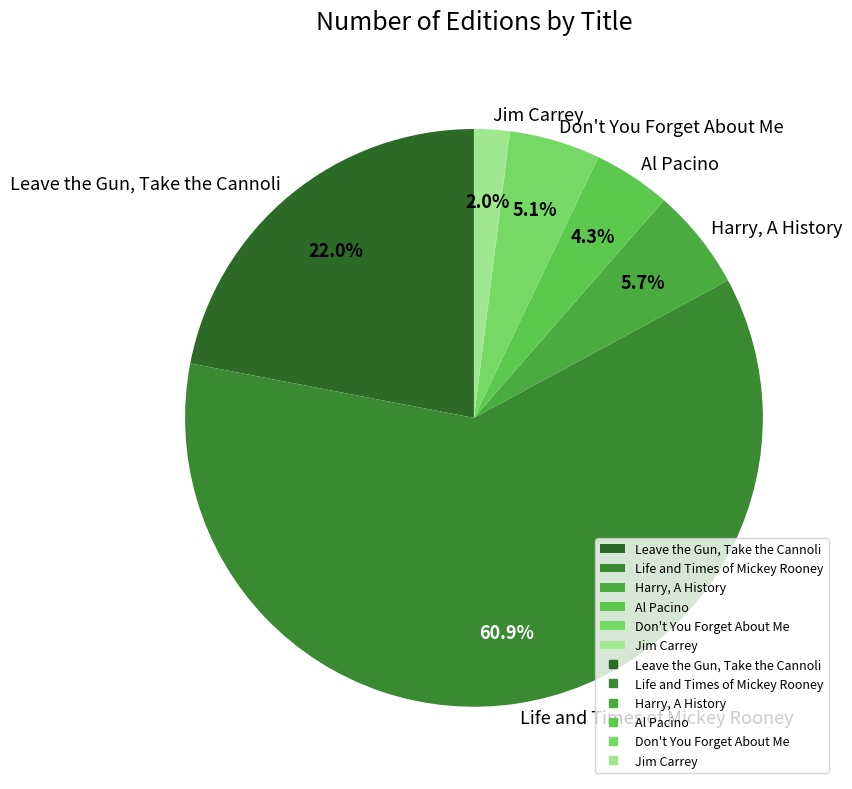

To the nearest percent, what percentage of the pie is Jim Carrey?

2%